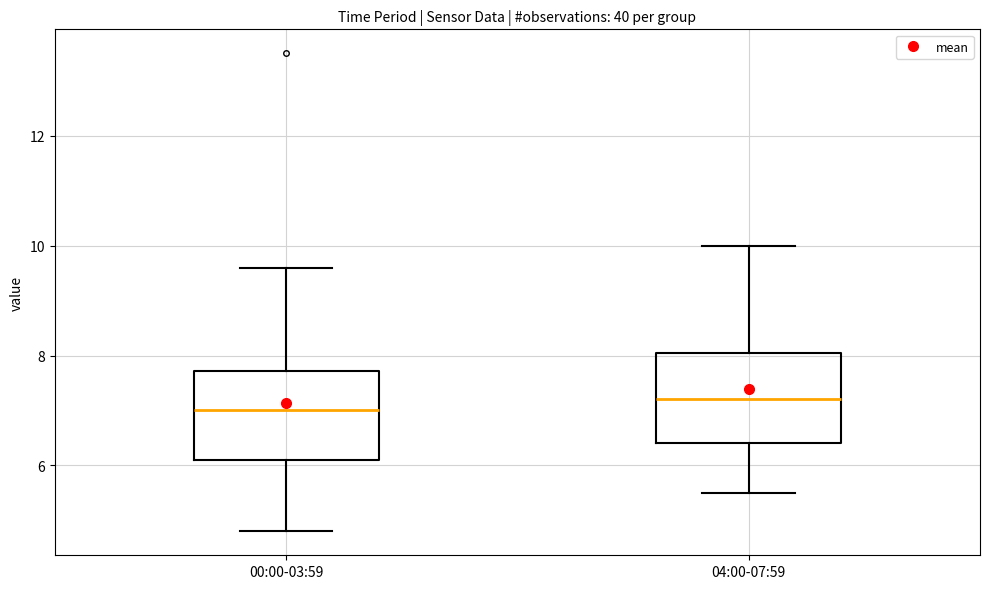

Where does the median line of the box for 00:00-03:59 sit on the y-axis? The values are not printed on the chart, so give them approximately, as read against the axis.

7.0